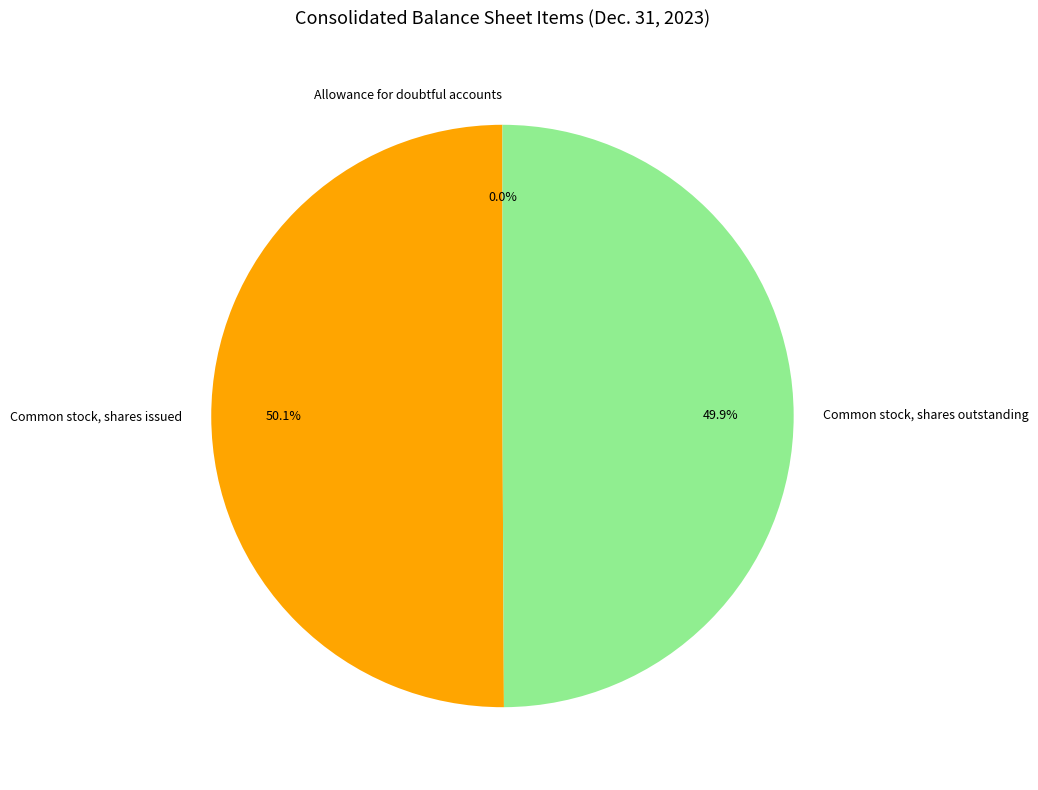

Approximately how many times larger is the value at Common stock, shares outstanding compared to Common stock, shares issued?

1.0